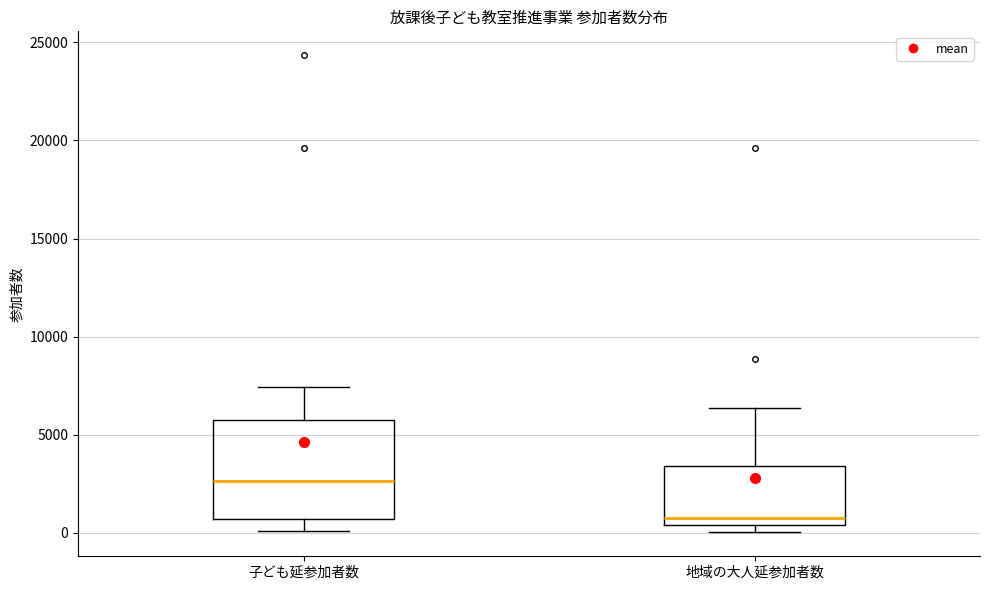

Which box's median line is the lowest?

地域の大人延参加者数